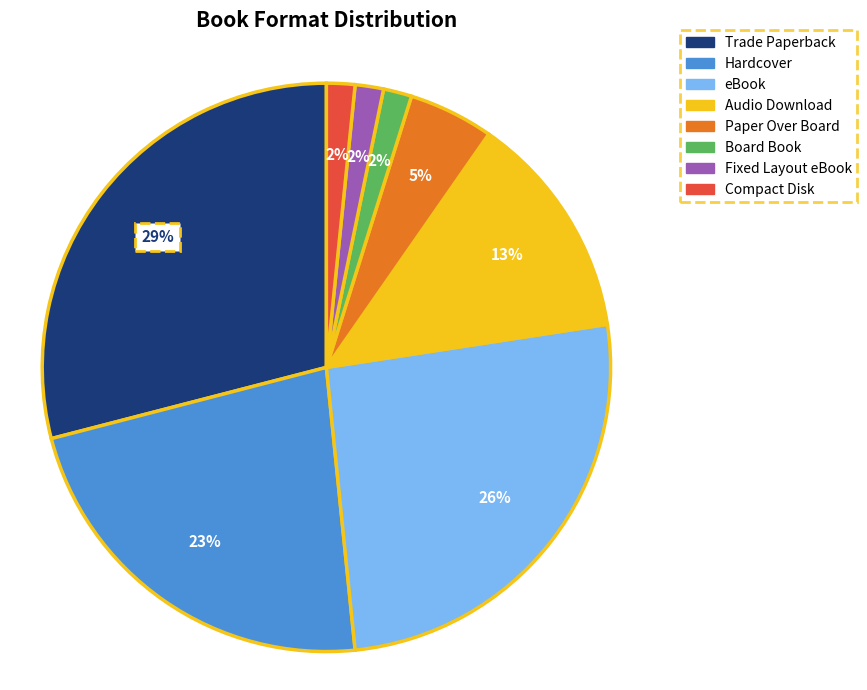

Between Compact Disk and eBook, which is larger?

eBook